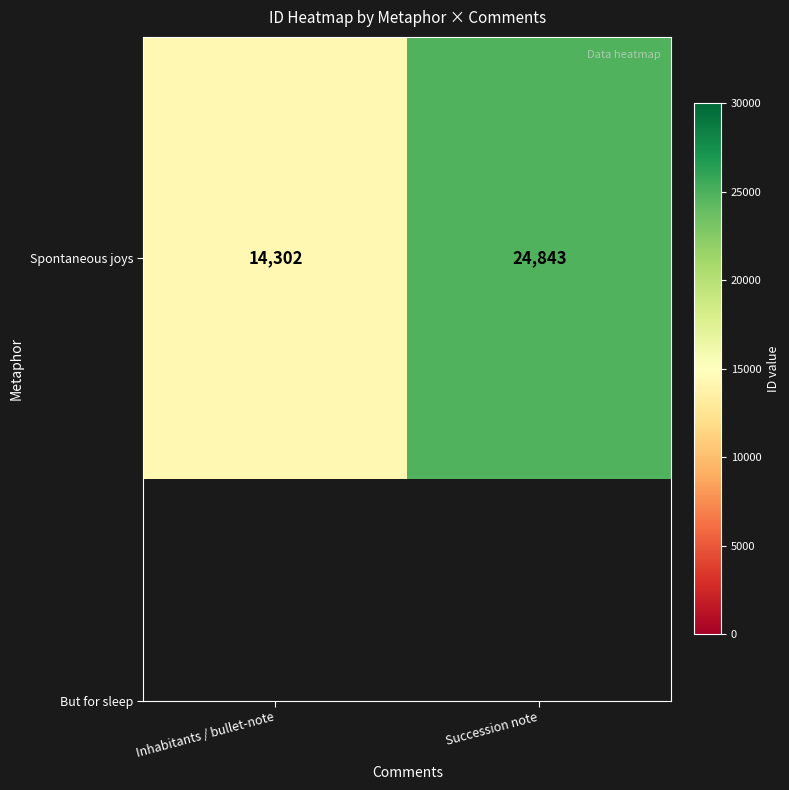

The value at Inhabitants / bullet-note is 14302. True or false?

True